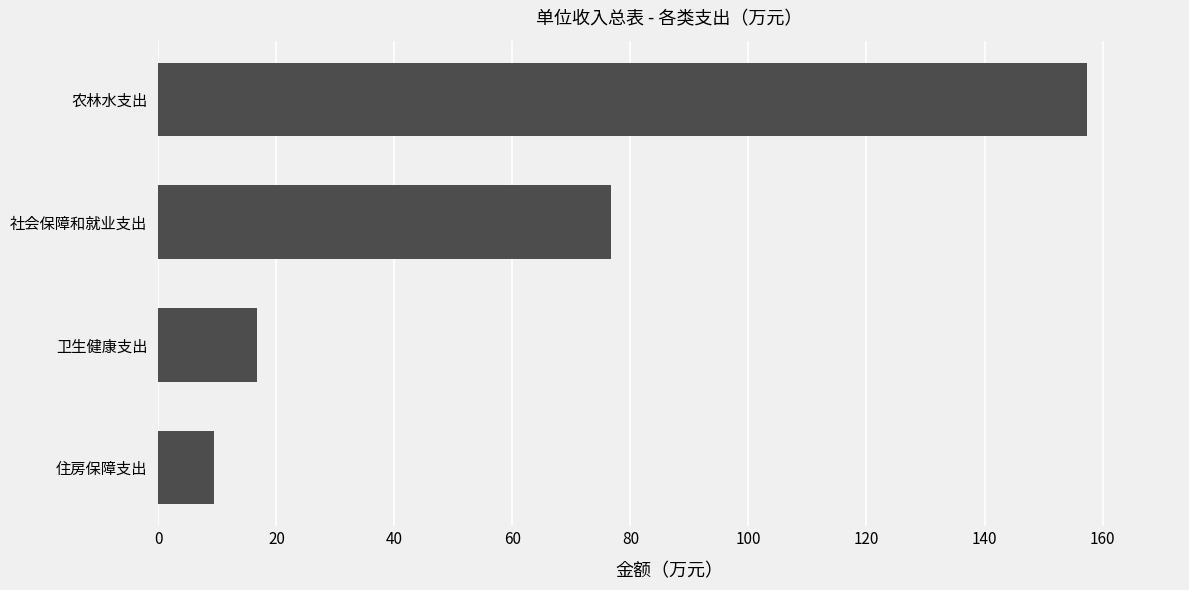

True or false: the data shows 215.9 at 农林水支出.

False